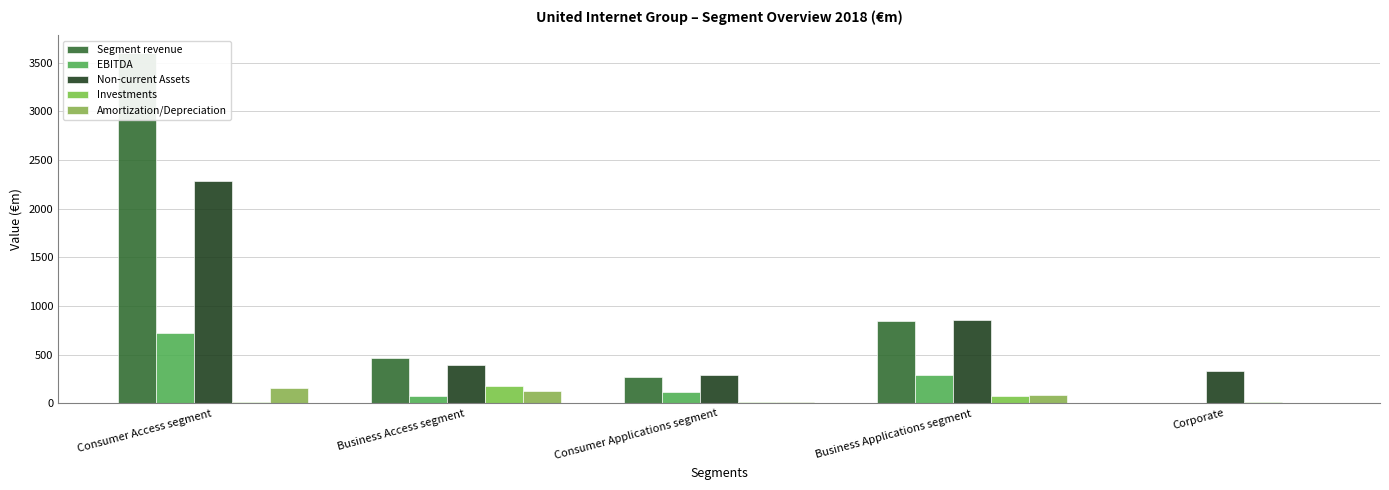

True or false: Segment revenue has a value of 1.7 at Corporate.

True